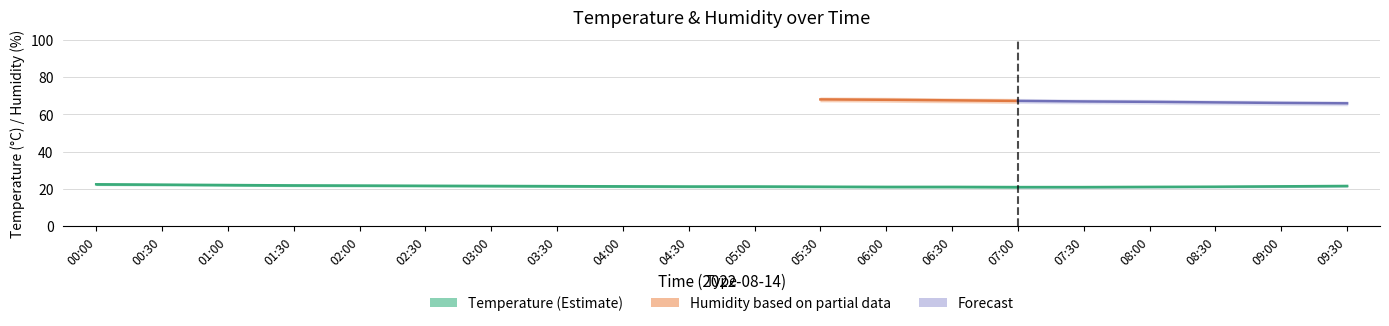

At which label is humidity closest to 66?

09:30